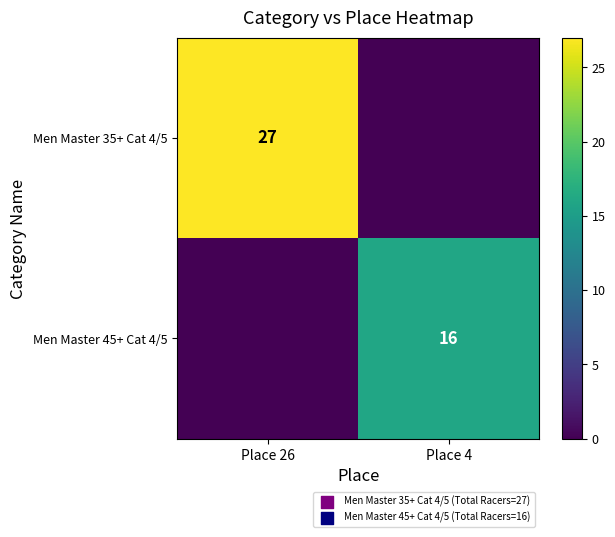

The Men Master 35+ Cat 4/5 series shows 17 at Place 26. True or false?

False